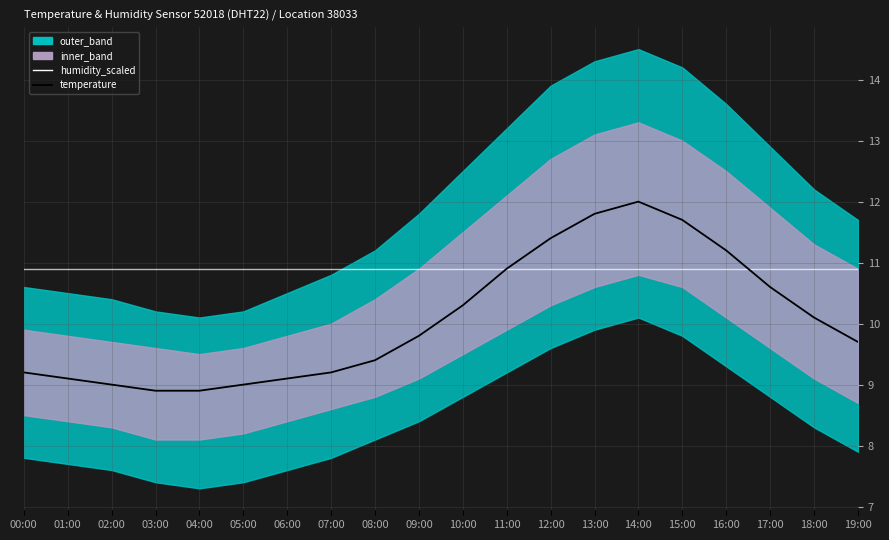

Between 02:00 and 08:00, which is larger?

02:00